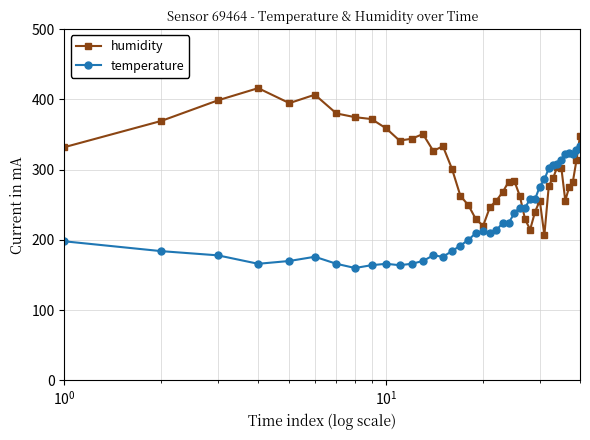

What is the value of the humidity point at the 6th from the left?

406.7